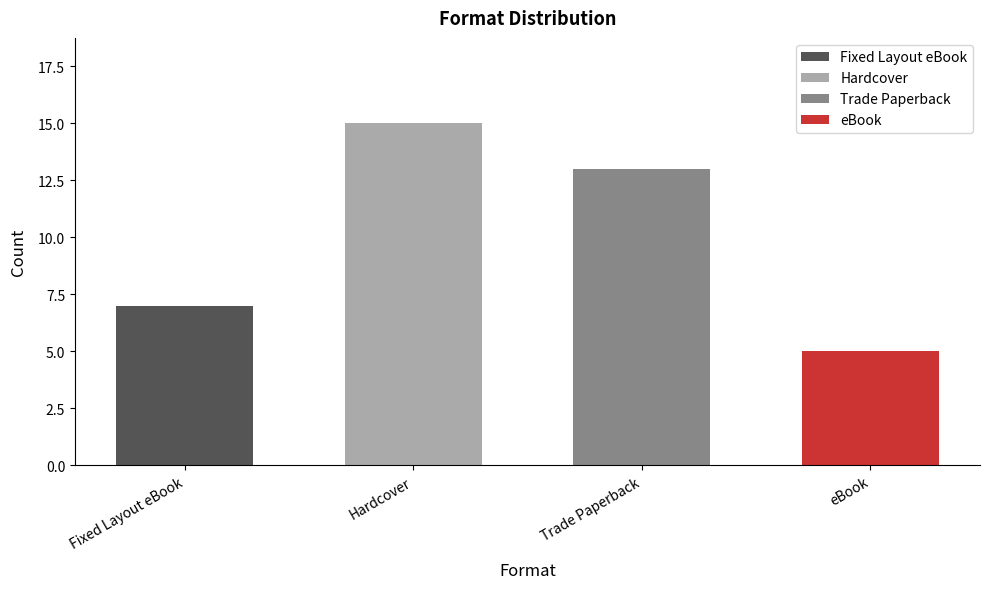

What is the maximum value shown in the chart?

15